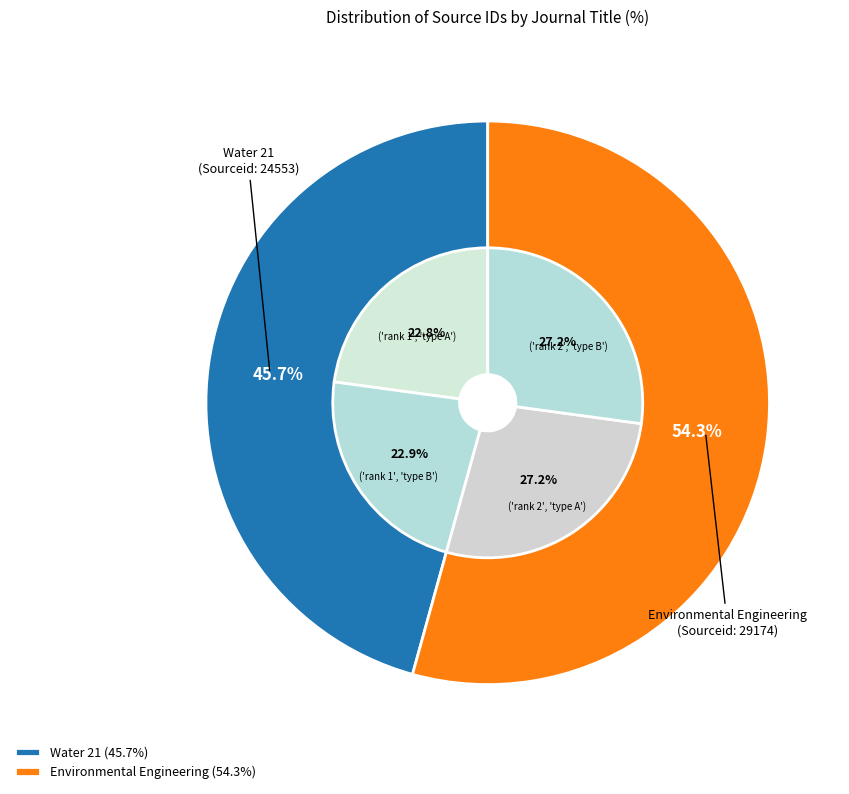

To the nearest percent, what is the average slice percentage?

50%